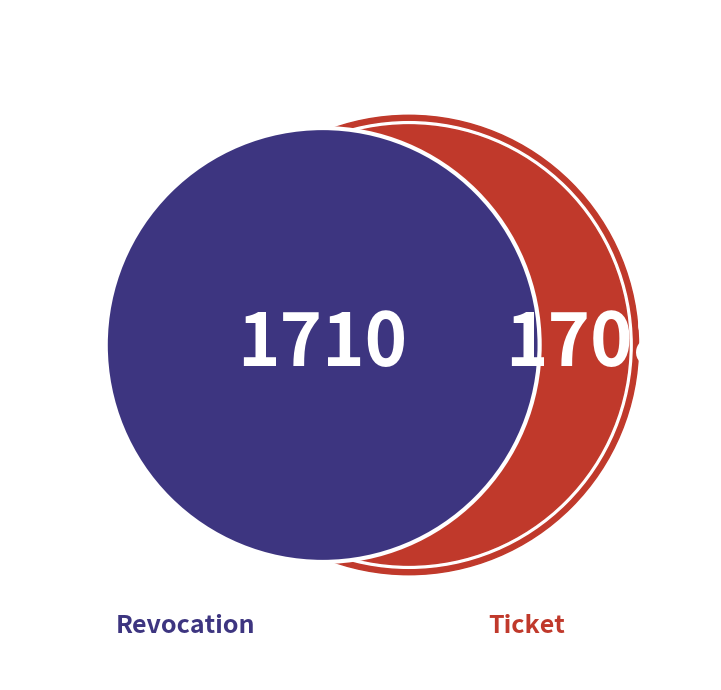

Which category has the smallest portion of the pie?

Ticket